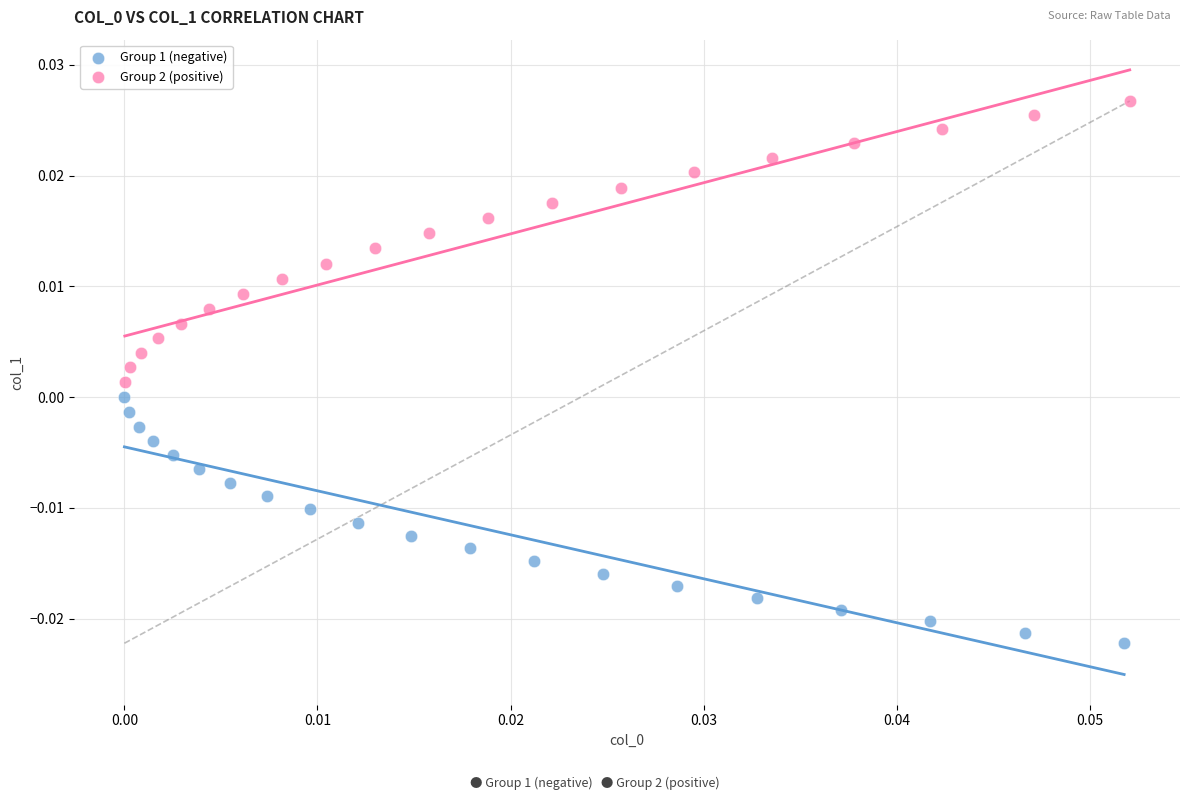

Which series contains the lowest Y value?

Group 1 (negative)